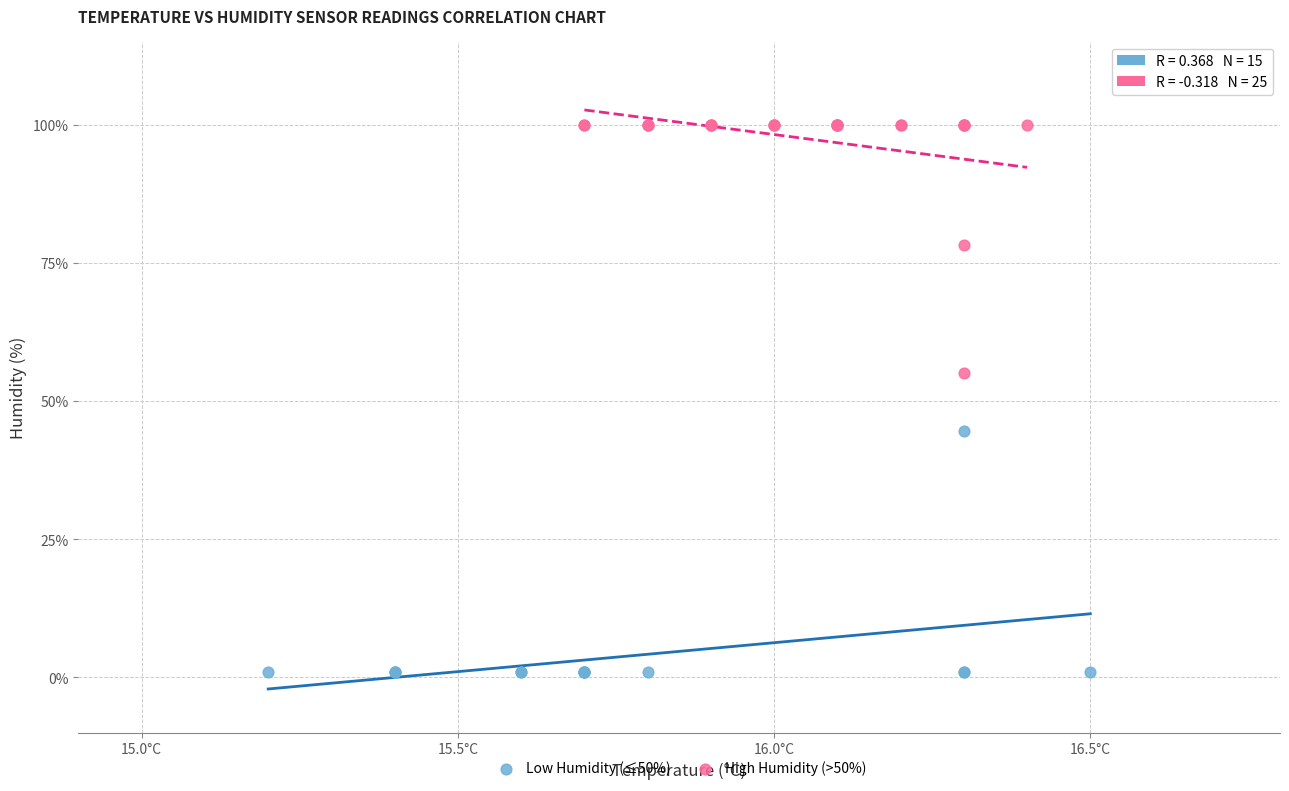

Which series contains the highest Y value?

High Humidity (>50%)